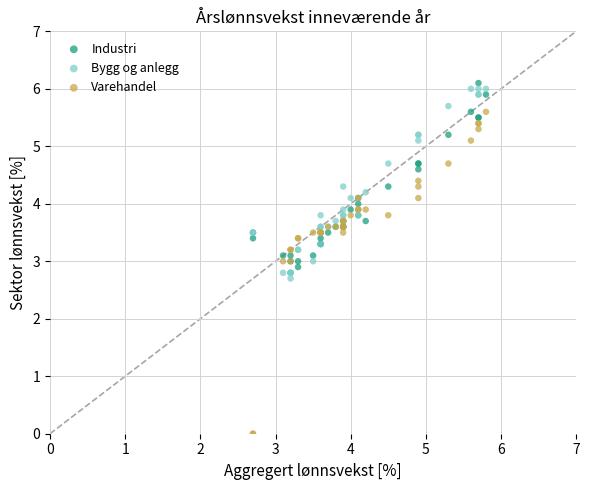

In the Varehandel series, what Y value is closest to 2?

3.0